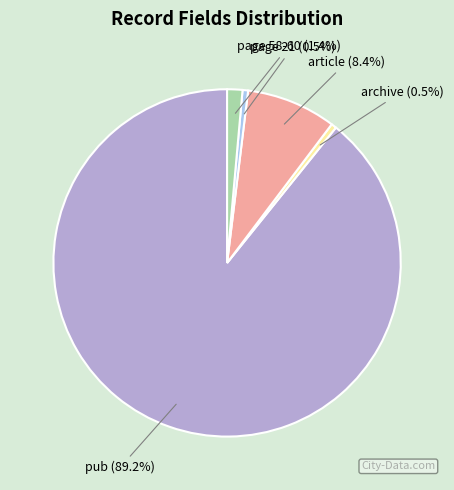

What is the largest slice in the pie chart?

pub